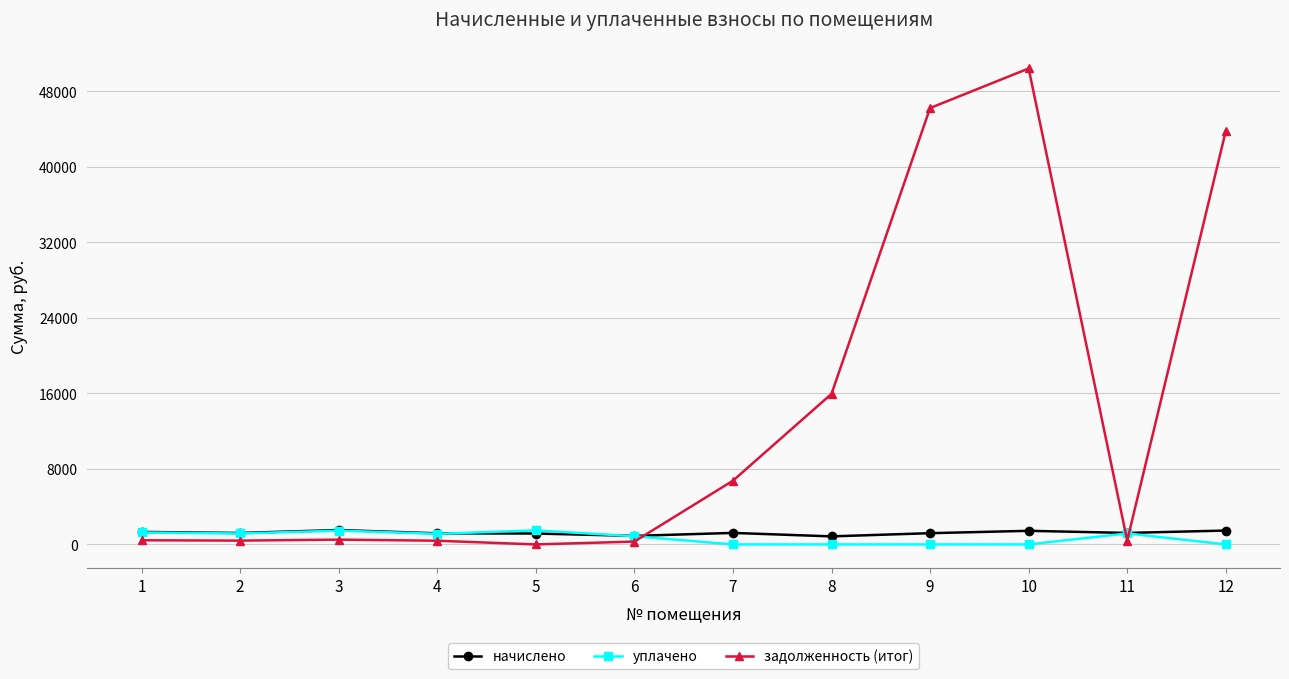

What is the spread (max minus min) of values at 10?

50414.7